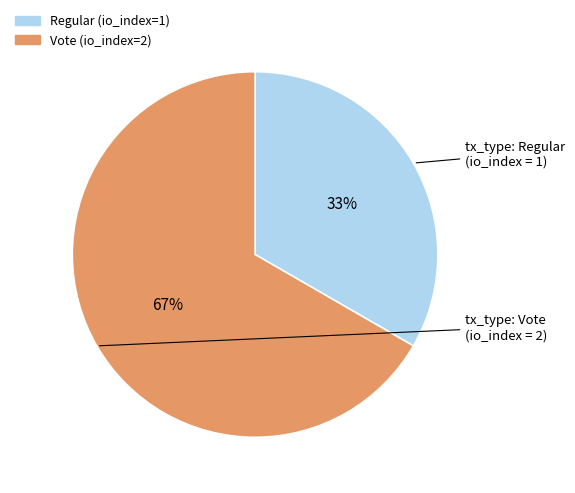

To the nearest percent, what portion does Regular (io_index=1) represent?

33%